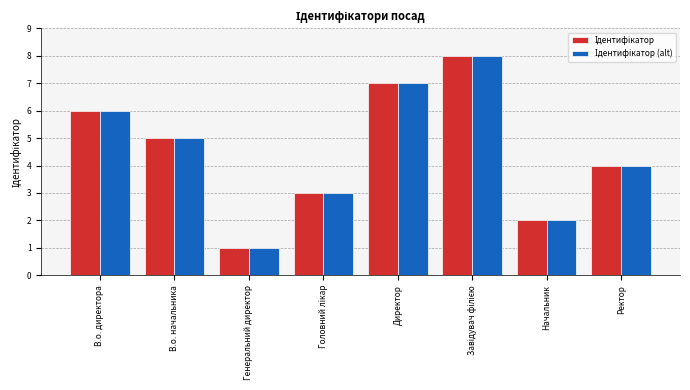

Which label corresponds to the smallest value in the chart?

Генеральний директор